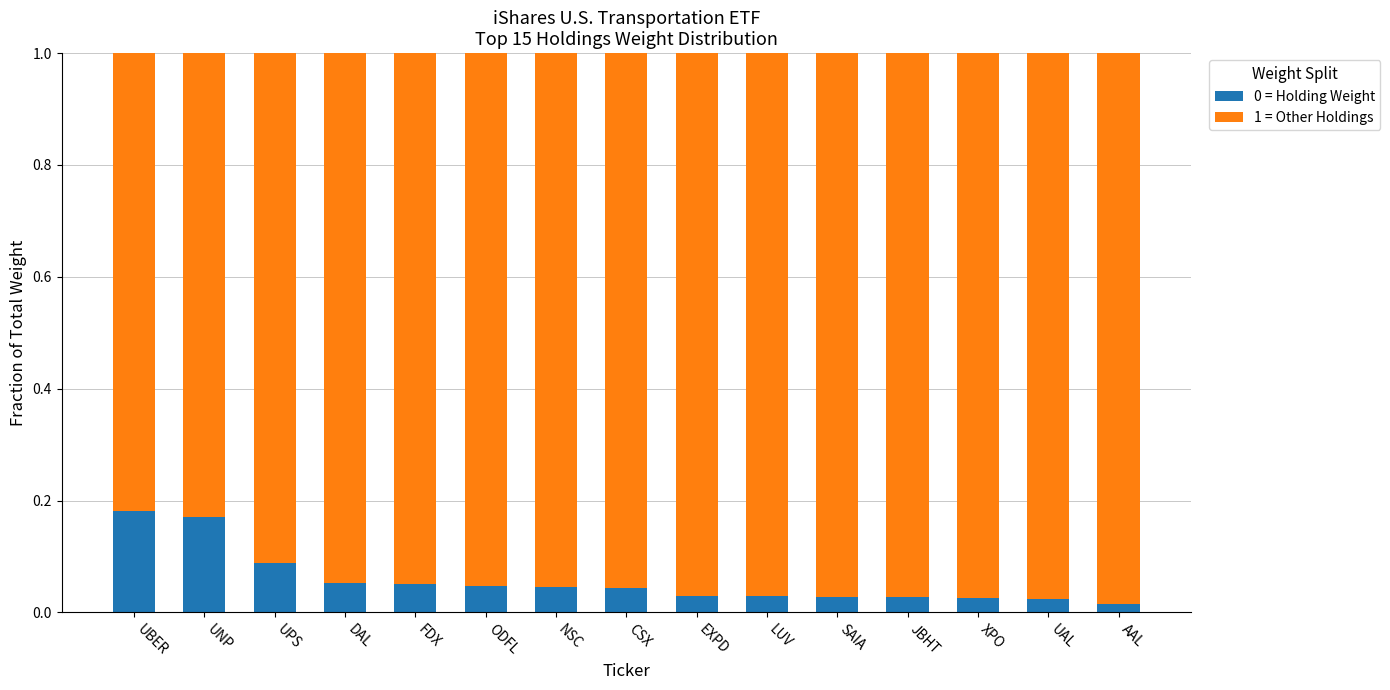

Is it true that 0 = Holding Weight equals 0.1 at LUV?

False